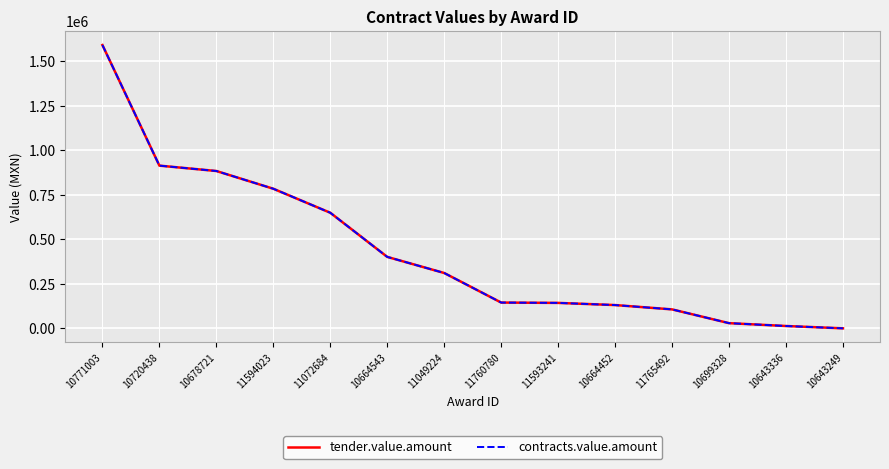

At which label does contracts.value.amount reach its minimum?

10643249